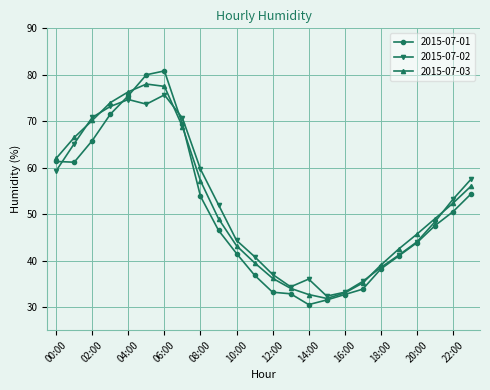

What is the minimum value for 2015-07-01?

30.5